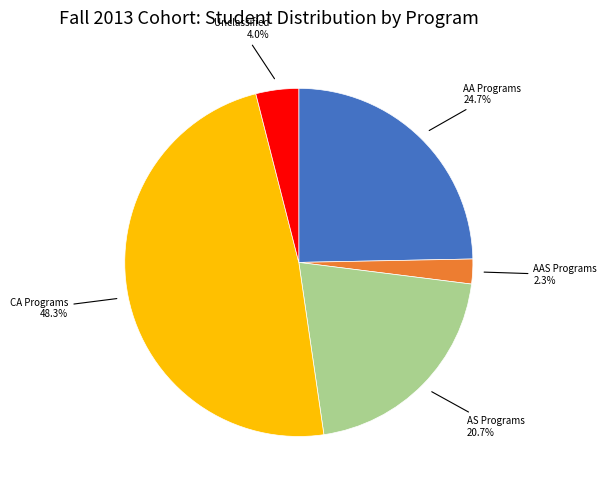

Does any single category account for the majority?

No